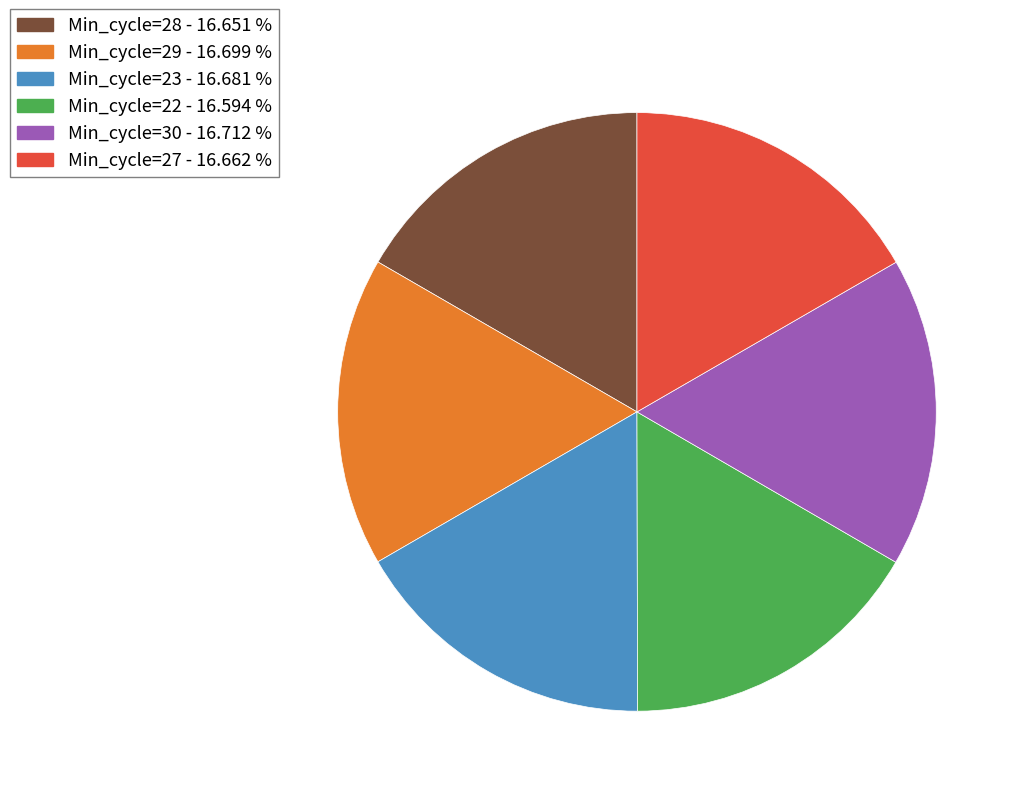

Does Min_cycle=27 account for over 50% of the chart?

No